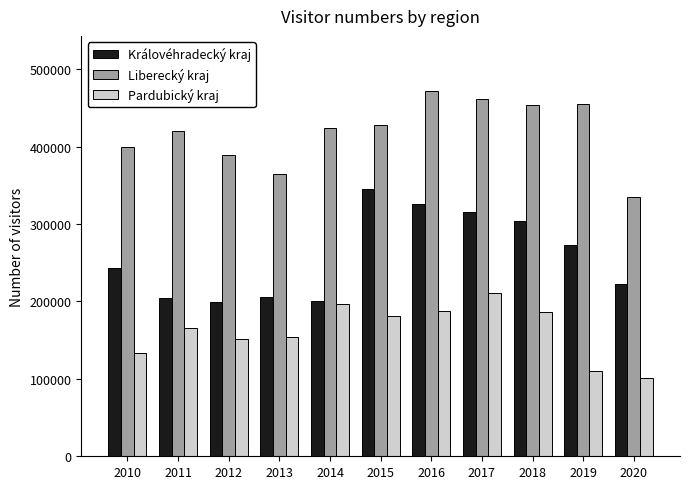

Between 2011 and 2020, which series saw the biggest shift?

Liberecký kraj